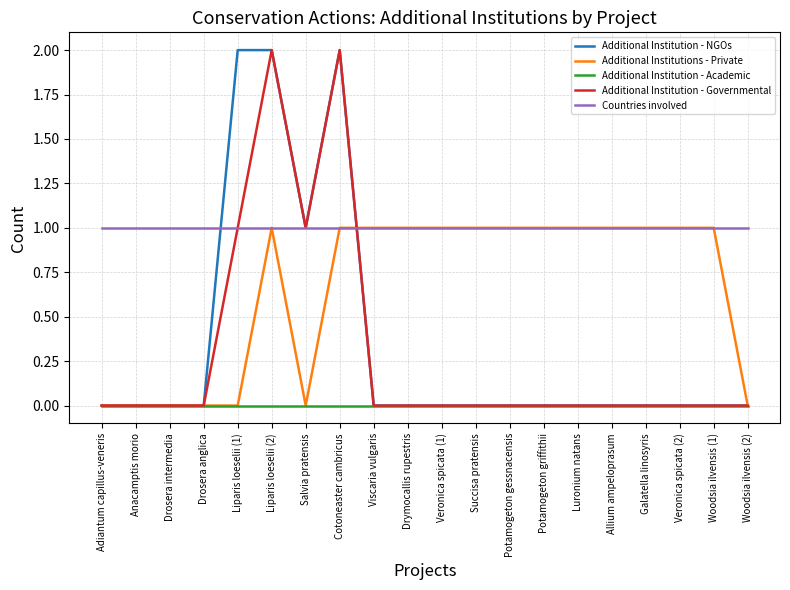

What position from the left is Potamogeton gessnacensis?

13